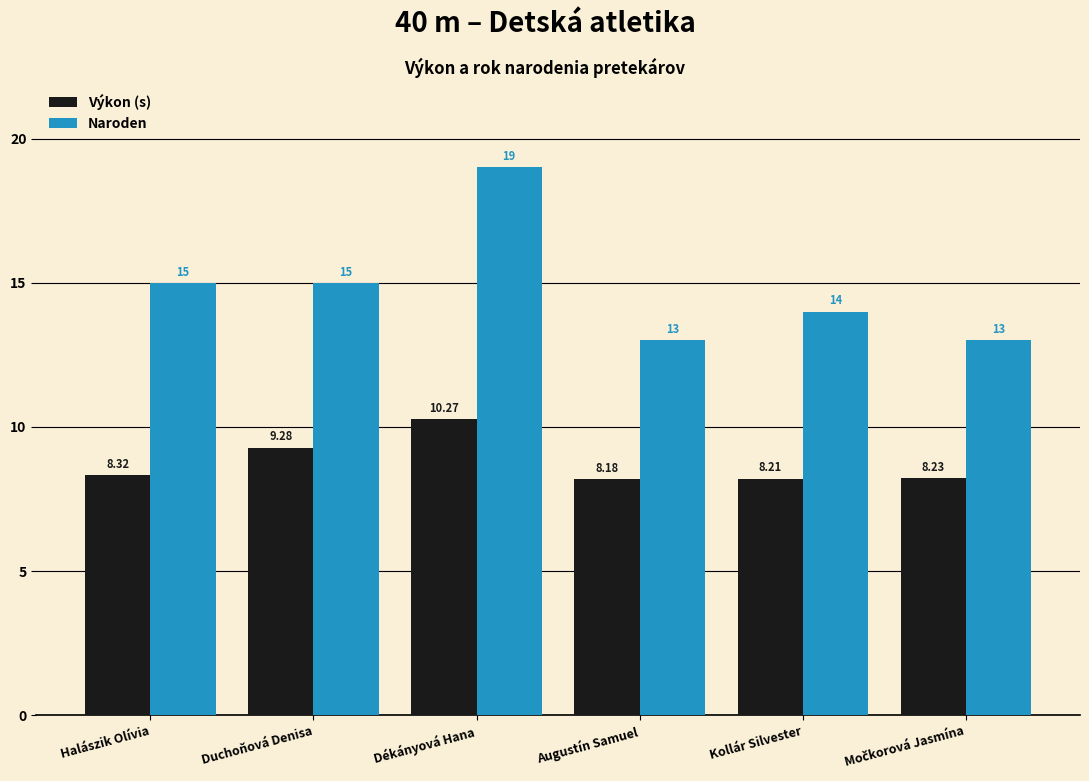

What is the minimum value for Naroden?

13.0